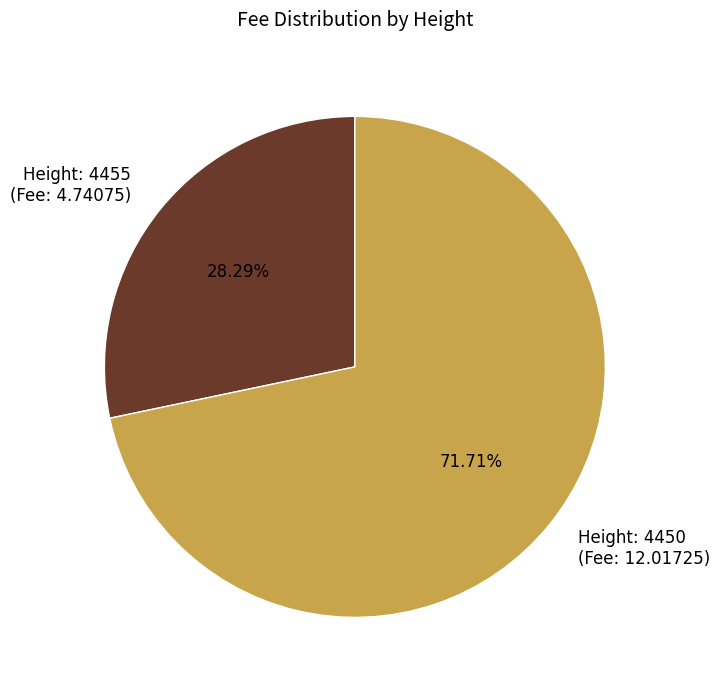

Is the sum of Height: 4450 (Fee: 12.01725) and Height: 4455 (Fee: 4.74075) greater than half?

Yes